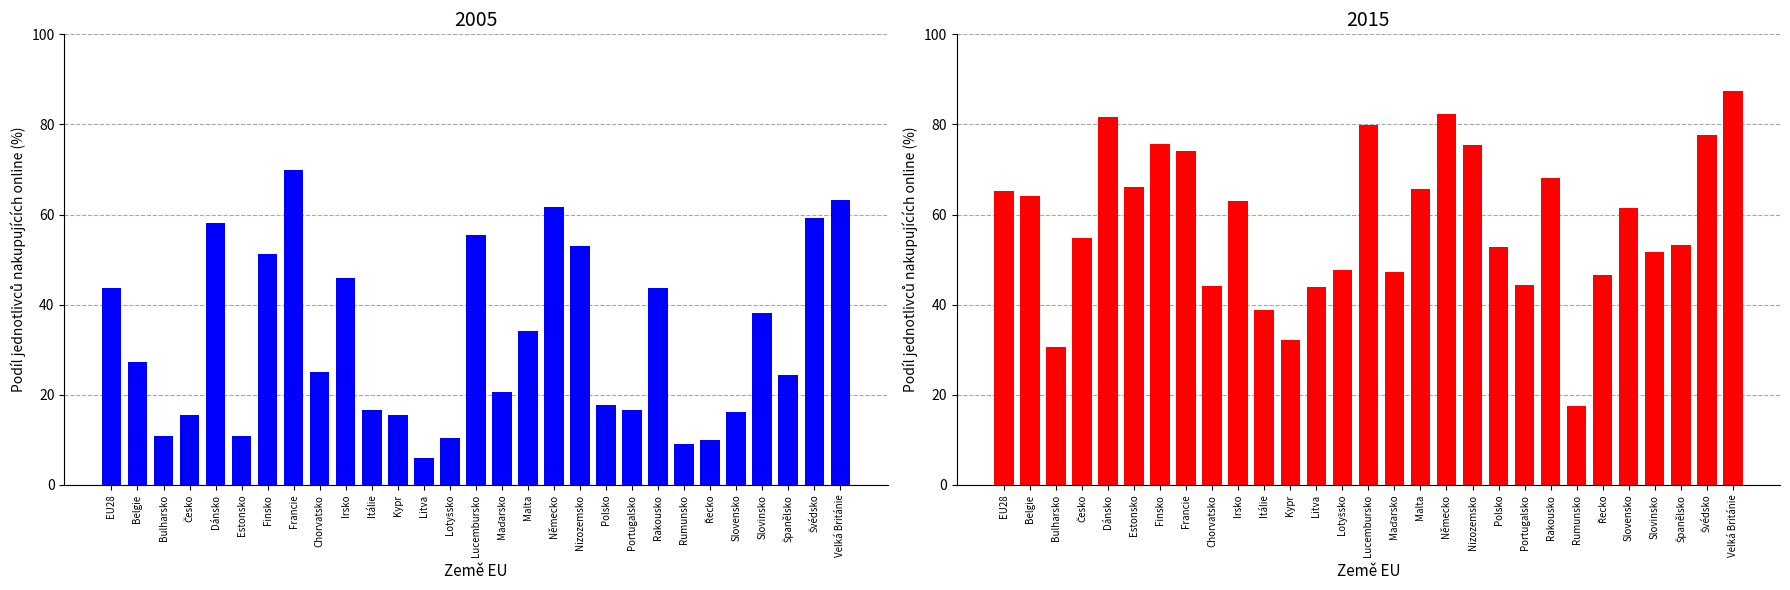

Between Dánsko and Itálie, which is larger?

Dánsko